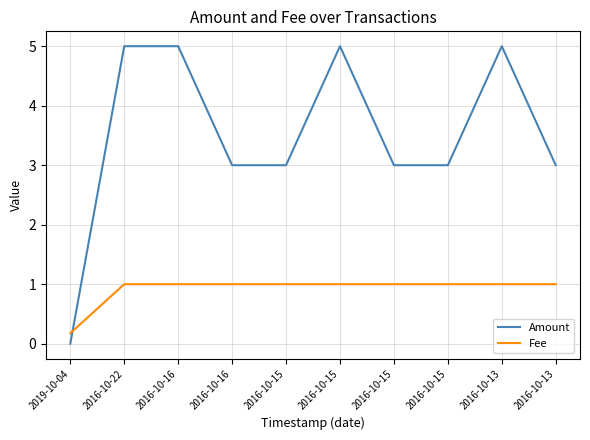

What is the difference between the highest and lowest values at 2016-10-16?

4.0